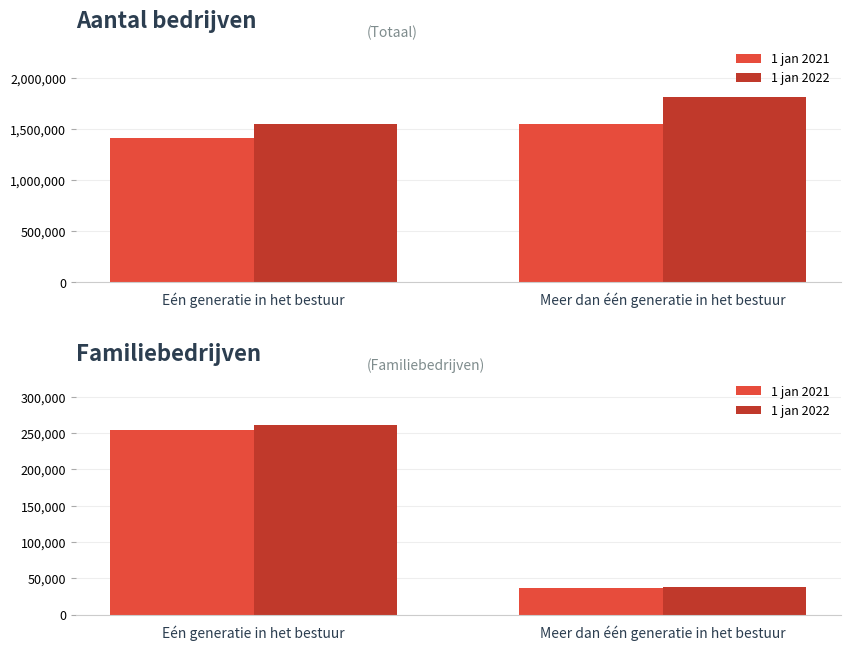

List the series in order of their peak value, highest first.

1 jan 2022, 1 jan 2021